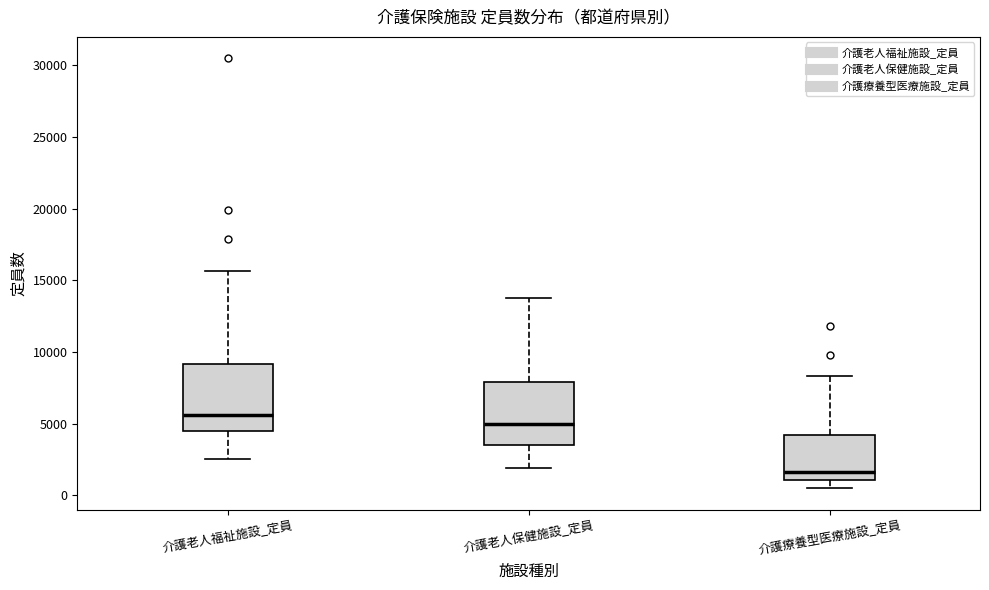

Reading left to right, read every box against the y-axis: the position of its median line, the range the box covers, and the ends of its whiskers. The values are not printed on the chart, so give them approximately, as read against the axis.

介護老人福祉施設_定員: median 5500, box 4500 to 9000, whiskers 2500 to 15500
介護老人保健施設_定員: median 5000, box 3500 to 8000, whiskers 2000 to 13500
介護療養型医療施設_定員: median 1500, box 1000 to 4000, whiskers 500 to 8500